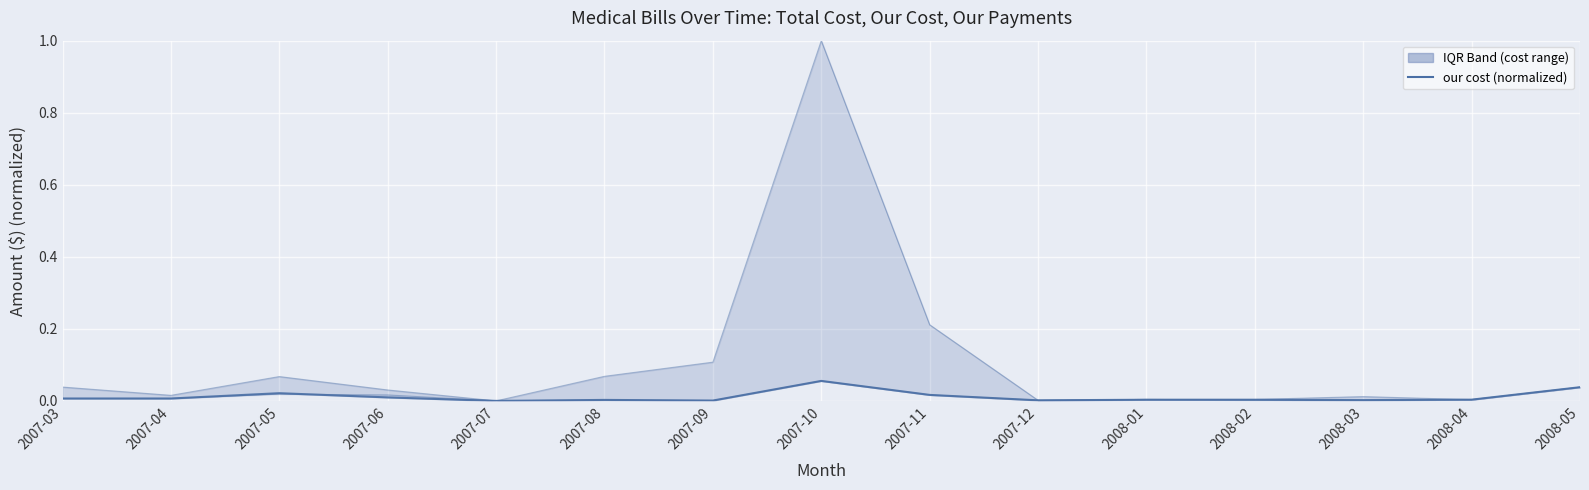

Is it true that our payments (normalized) equals 0.1 at 2007-10?

True